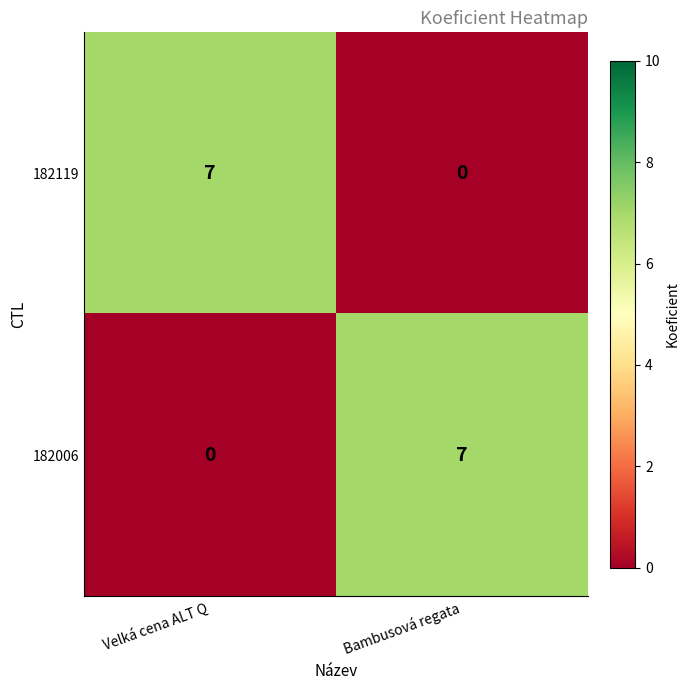

Reading left to right, what are all the values shown in this chart?

182119: 7	0
182006: 0	7